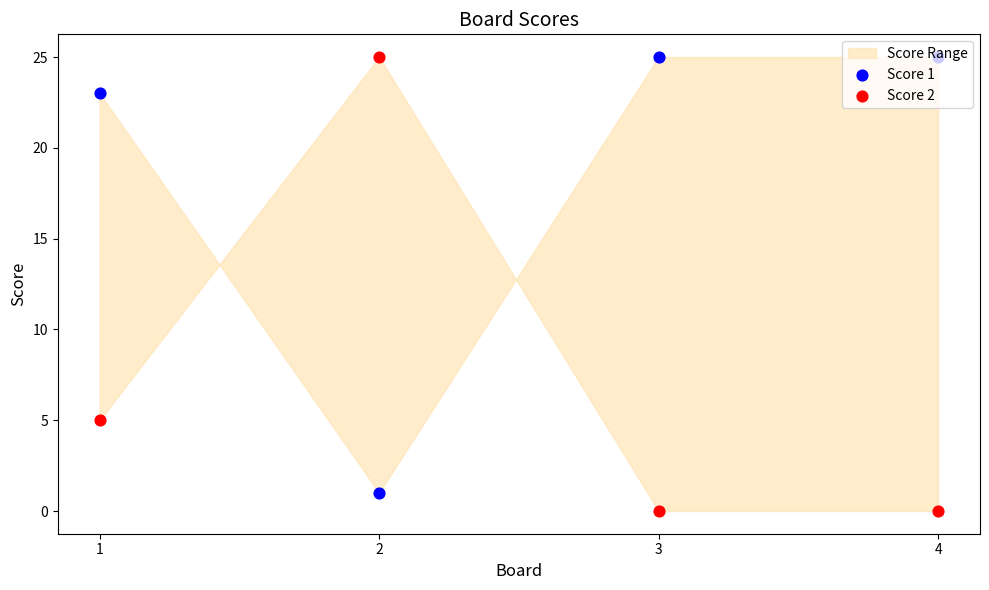

At how many categories does at least one series exceed 24?

3